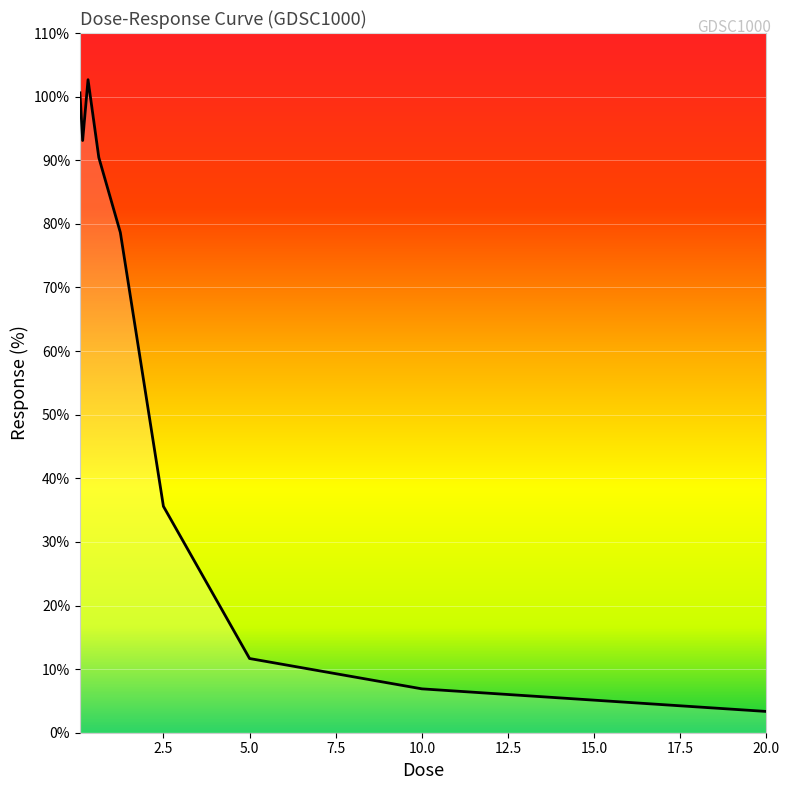

What is the difference between the maximum and minimum values?

99.3